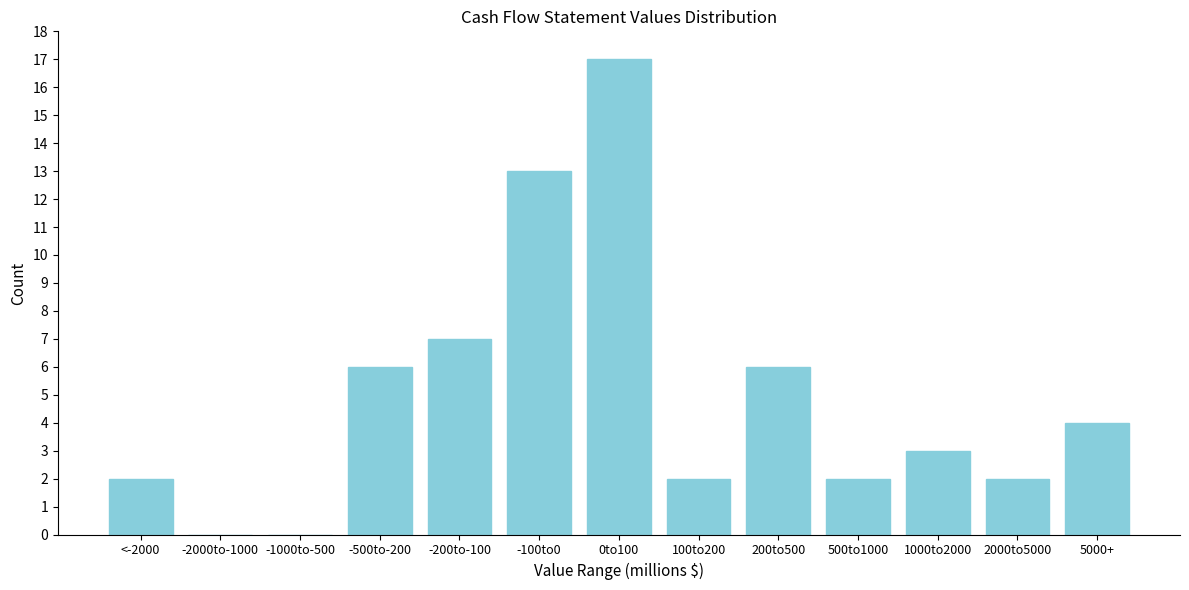

Reading left to right, transcribe all the data shown in this chart.

<-2000=2	-2000to-1000=0	-1000to-500=0	-500to-200=6	-200to-100=7	-100to0=13	0to100=17	100to200=2	200to500=6	500to1000=2	1000to2000=3	2000to5000=2	5000+=4